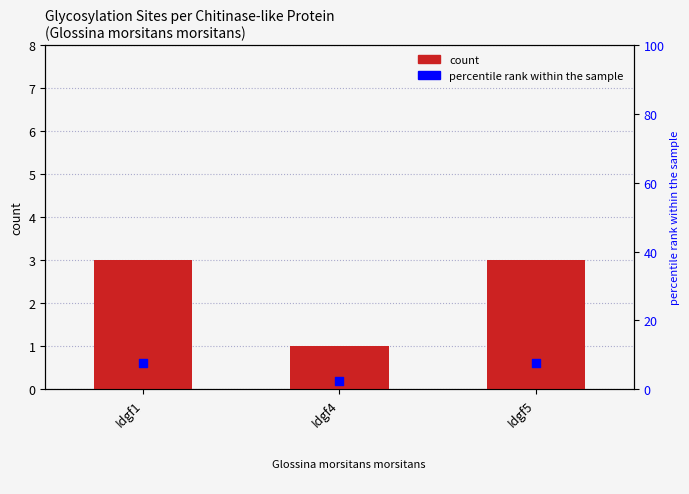

Is the value of No. of Glycosylation Sites at Idgf1 greater than the value of percentile rank within the sample at Idgf1?

No